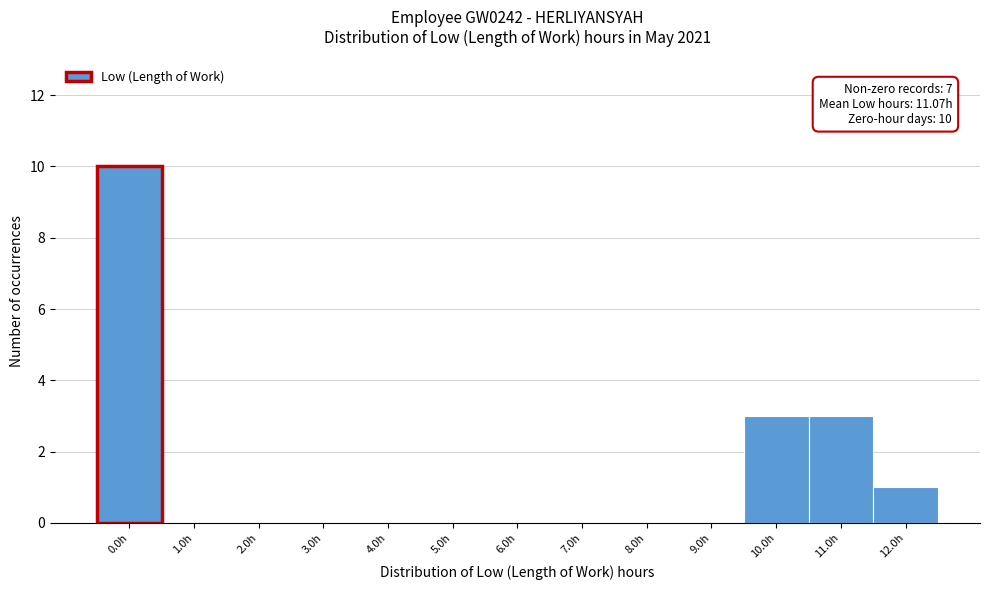

Reading left to right, what are all the values shown in this chart?

0.0h=10	1.0h=0	2.0h=0	3.0h=0	4.0h=0	5.0h=0	6.0h=0	7.0h=0	8.0h=0	9.0h=0	10.0h=3	11.0h=3	12.0h=1